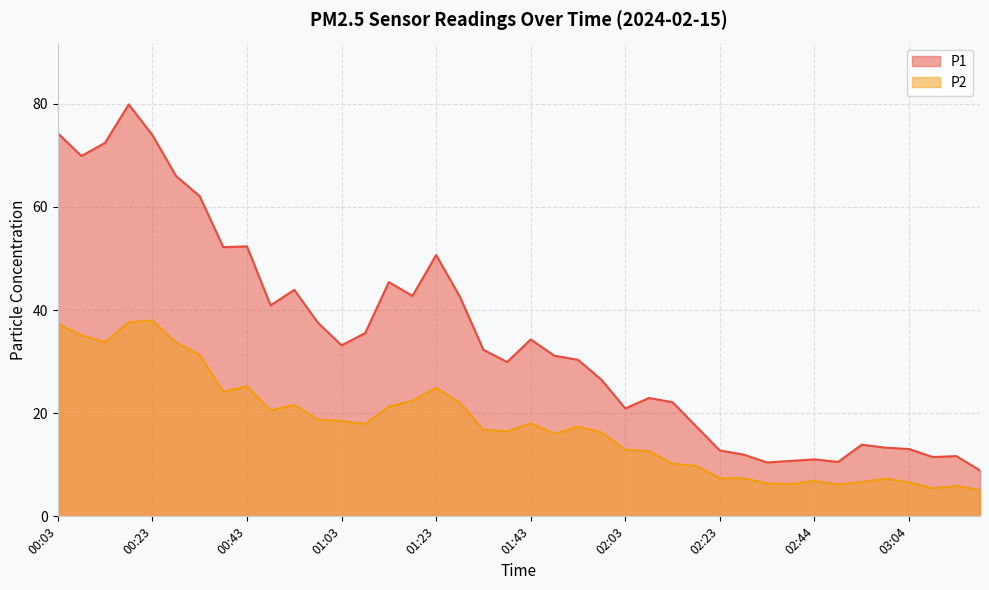

What is the total value across all series at 02:03?

33.9